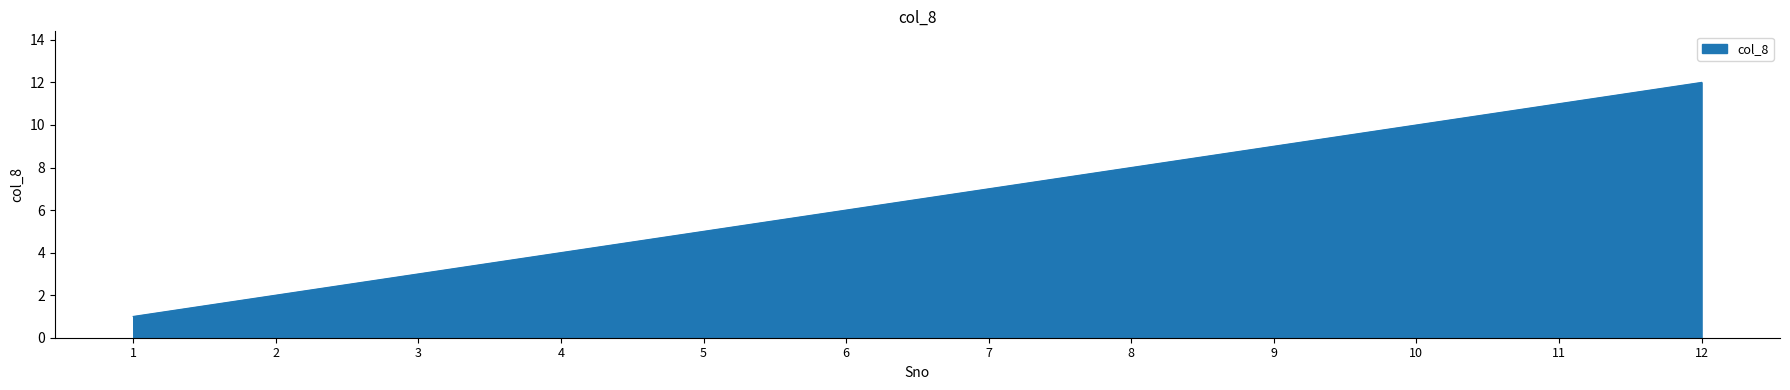

What is the difference between the second highest and minimum values?

10